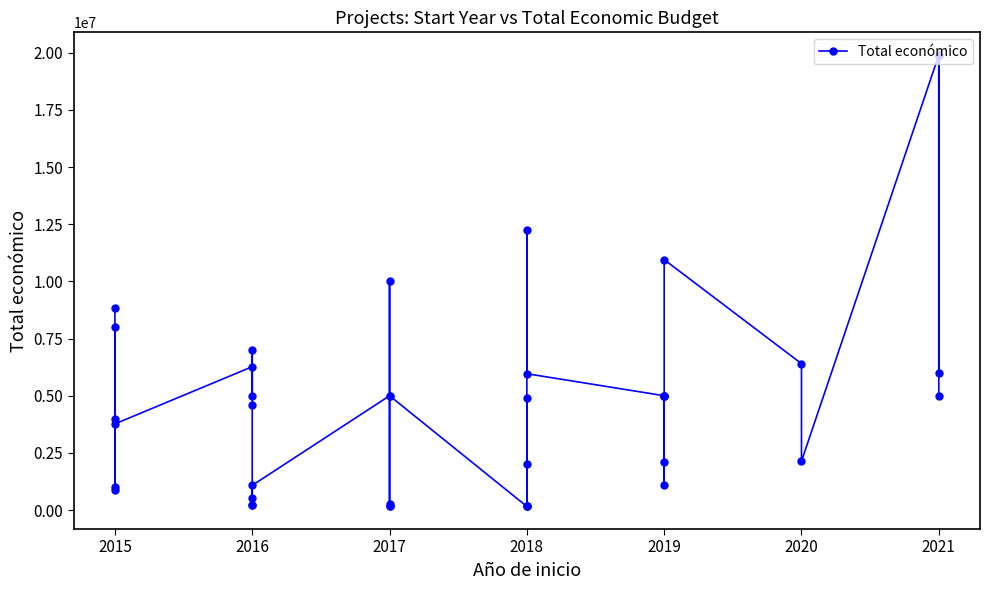

What is the approximate value at 2017, to the nearest 100?

263400